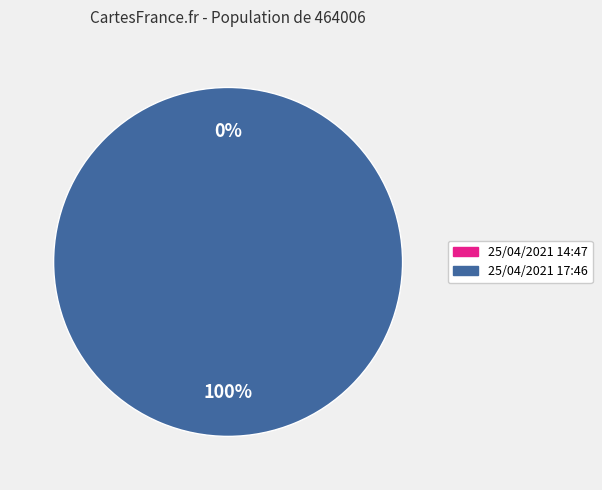

Is 25/04/2021 14:47 the majority of the pie?

No